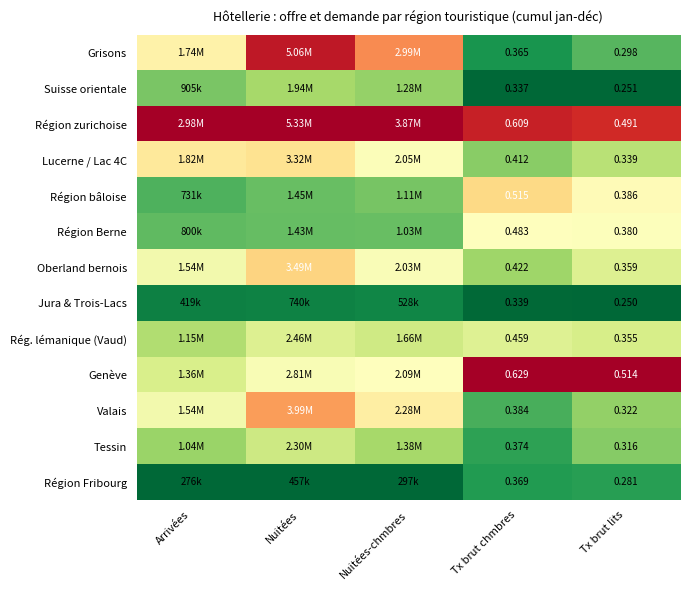

Is the value of Grisons at Tx brut chmbres greater than the value of Jura & Trois-Lacs at Tx brut chmbres?

Yes